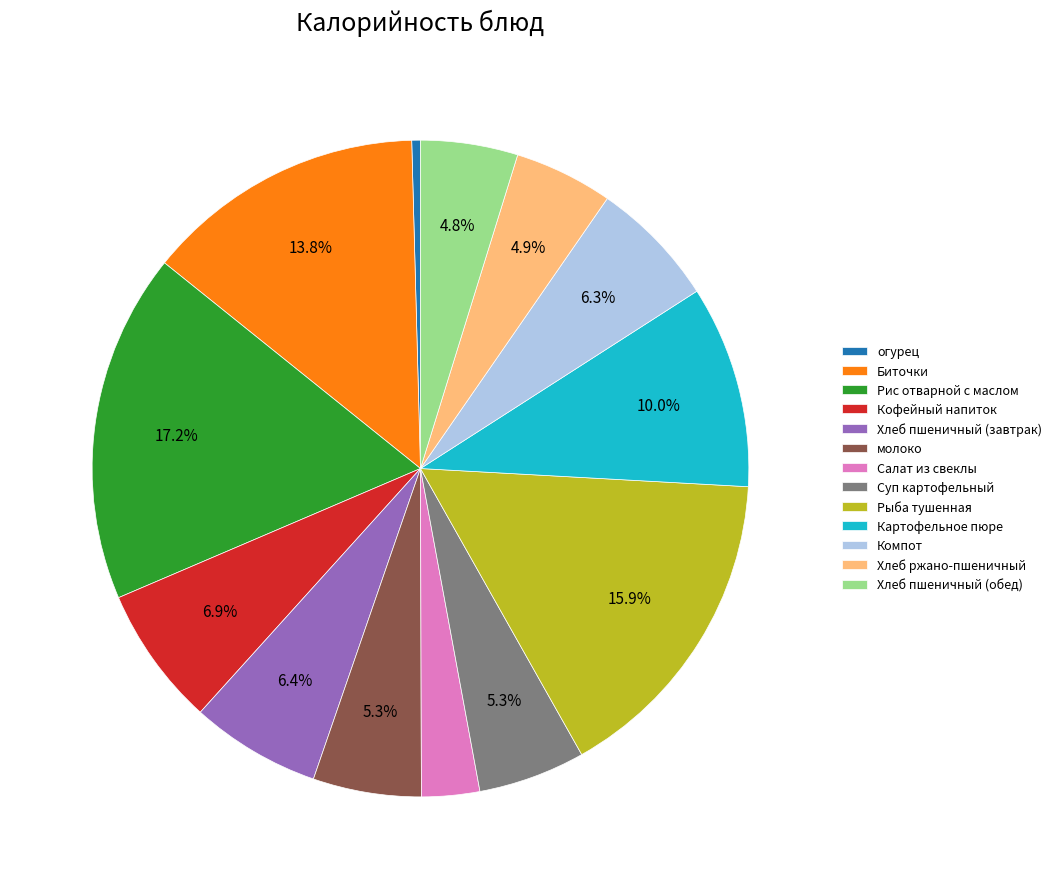

Count the number of slices in the pie.

13